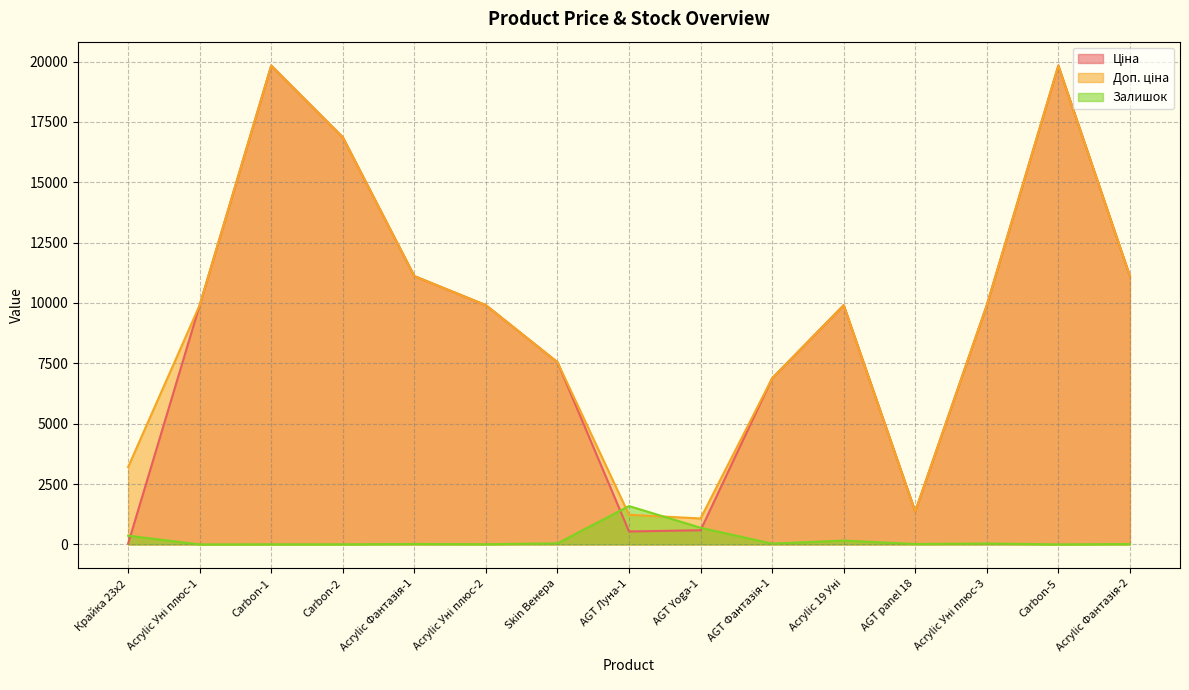

What is the highest value of the Залишок series?

1588.0